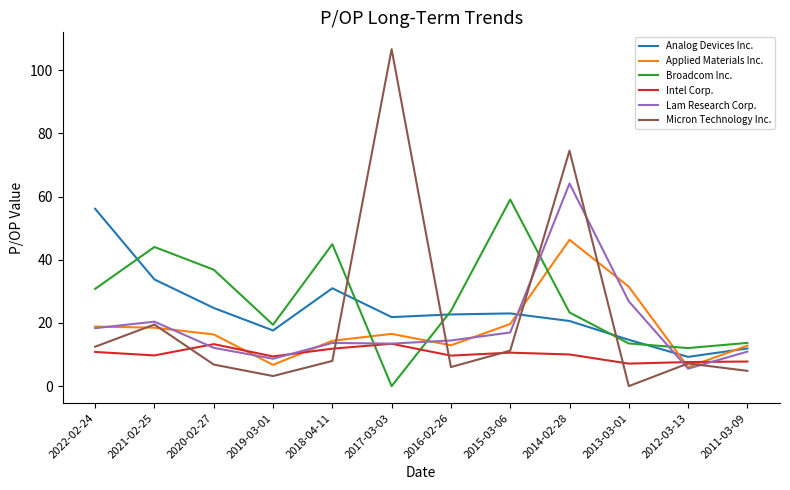

Count the number of categories in the chart.

12